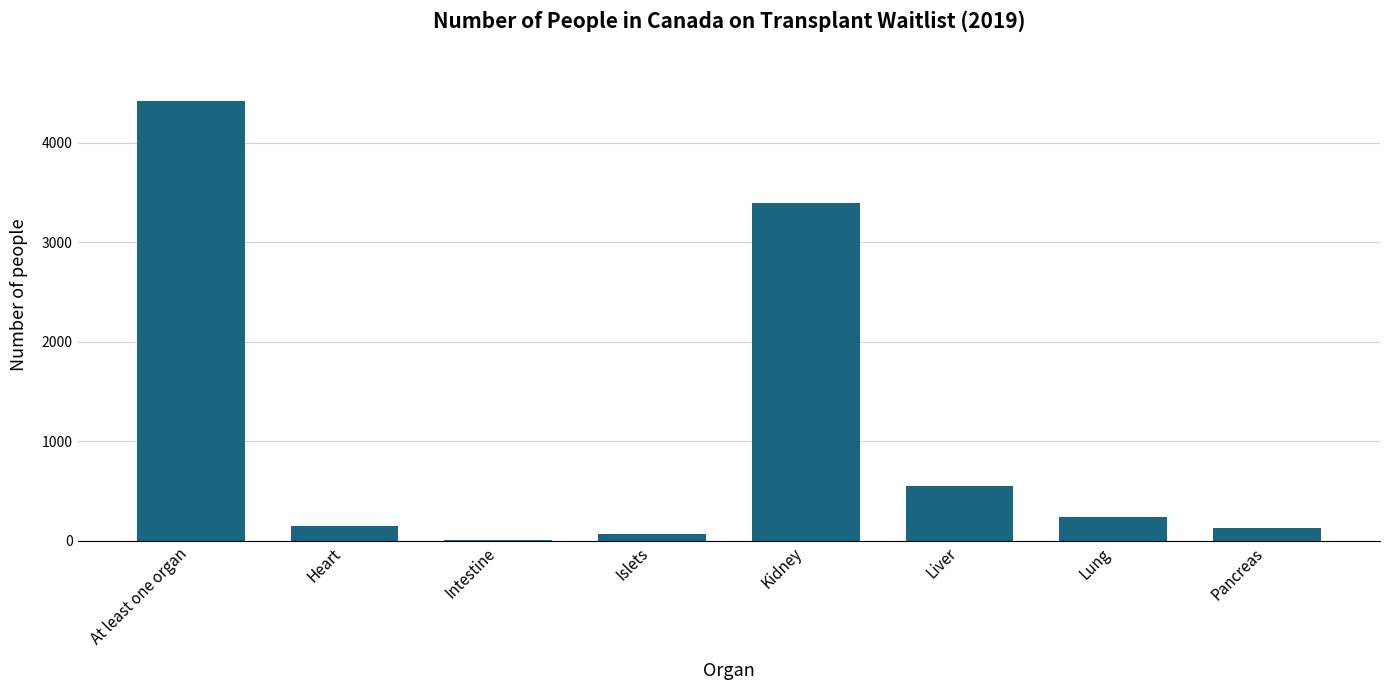

Reading left to right, transcribe all the data shown in this chart.

4419	149	4	67	3398	545	238	126